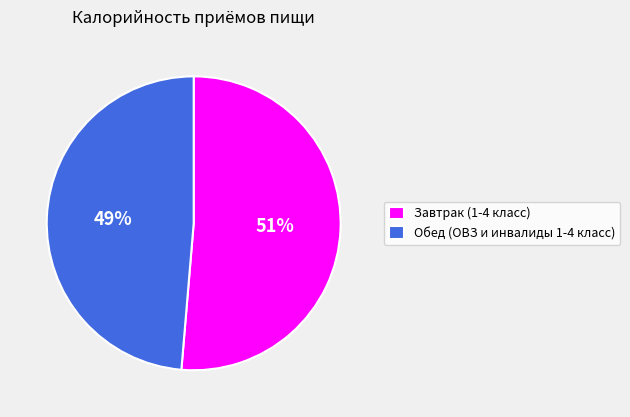

How many segments does this pie chart have?

2